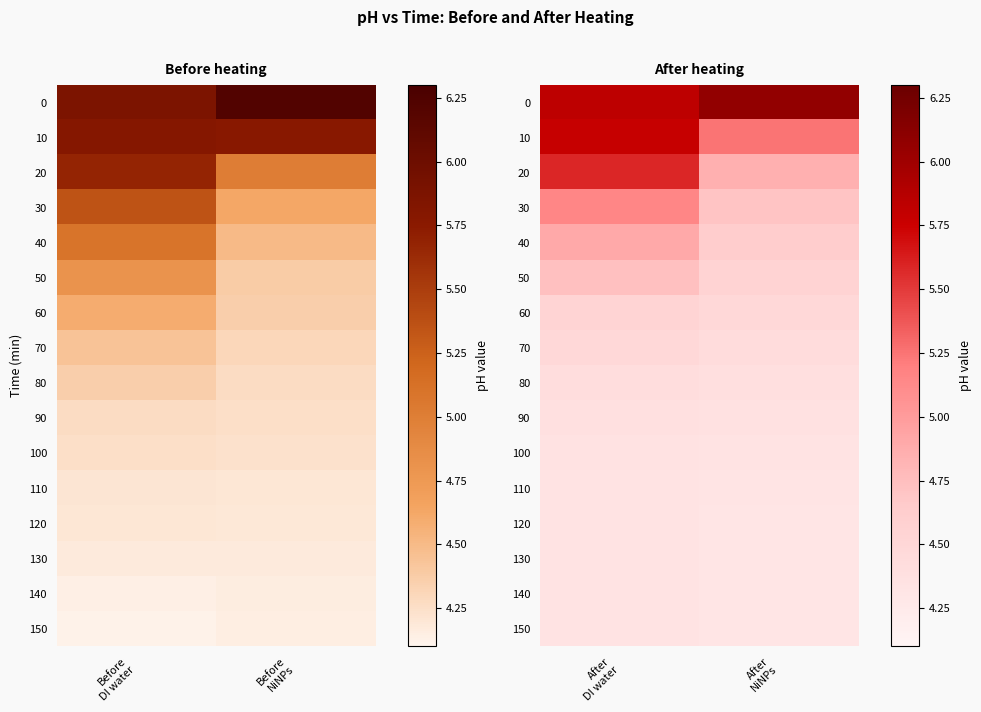

What is the total value across all series at After DI water?

75.8